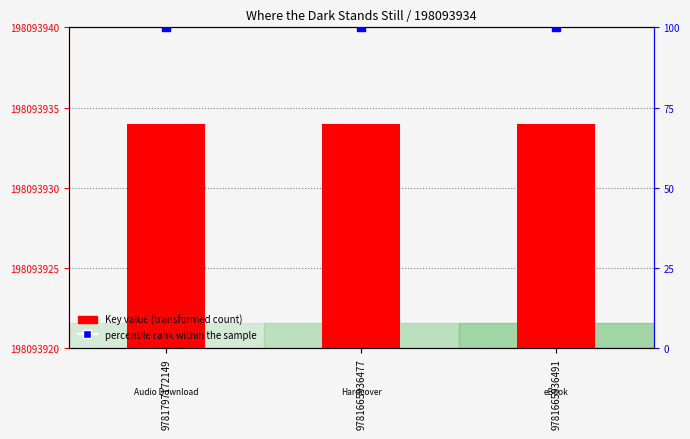

Which series has the widest spread of Y values?

Key value